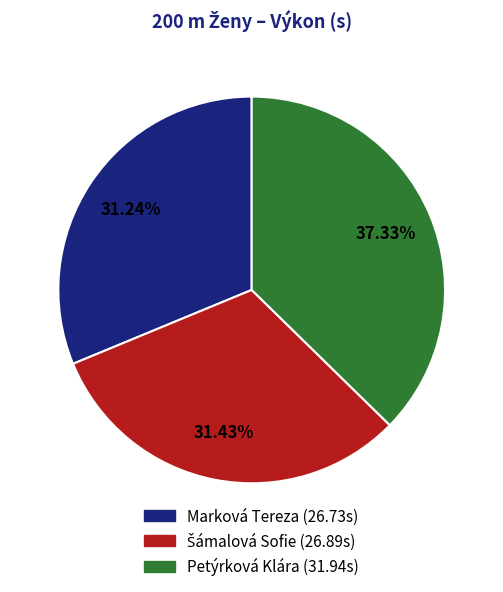

What is the ratio of the value at Petýrková Klára to the value at Marková Tereza?

1.2